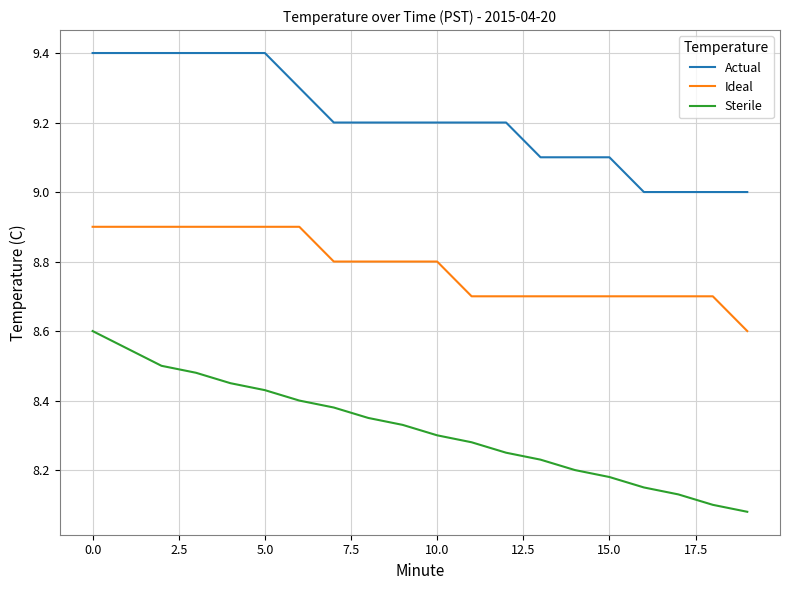

Which series has the largest total across all categories?

Actual